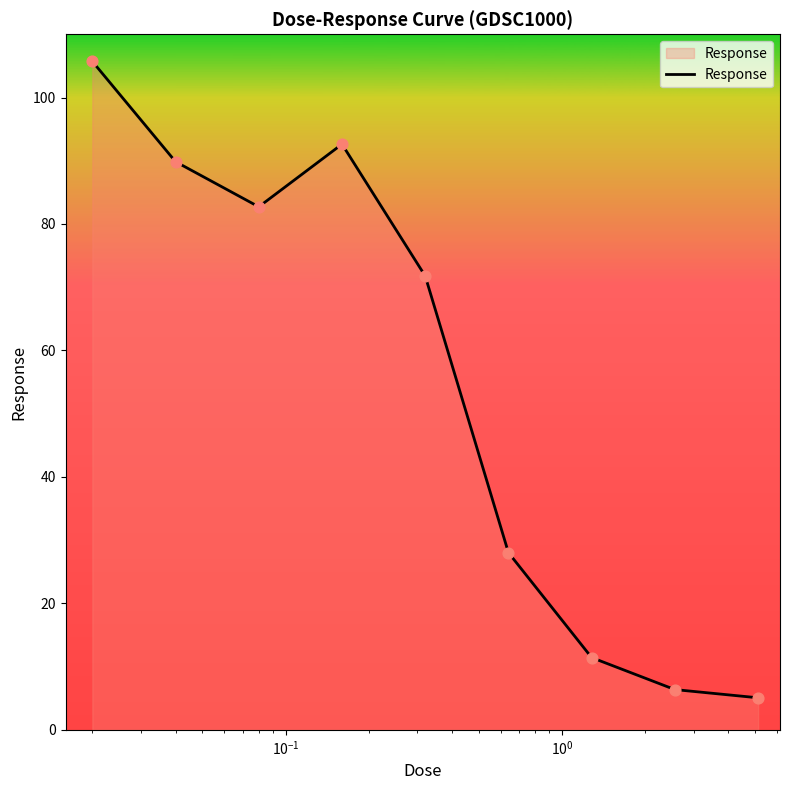

What is the difference between the maximum and minimum values?

100.7